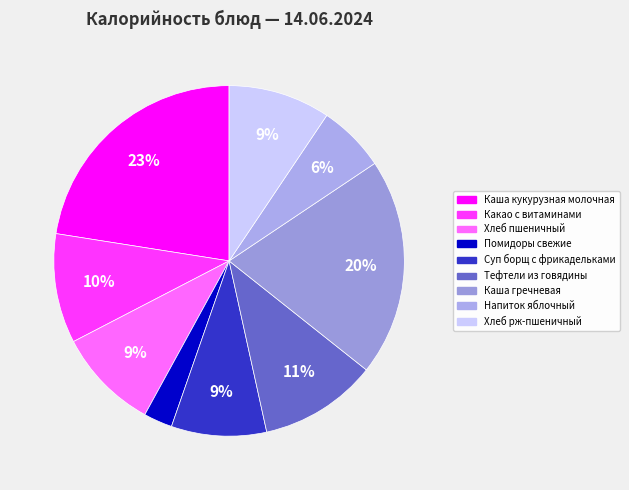

Is there a majority slice in this chart?

No